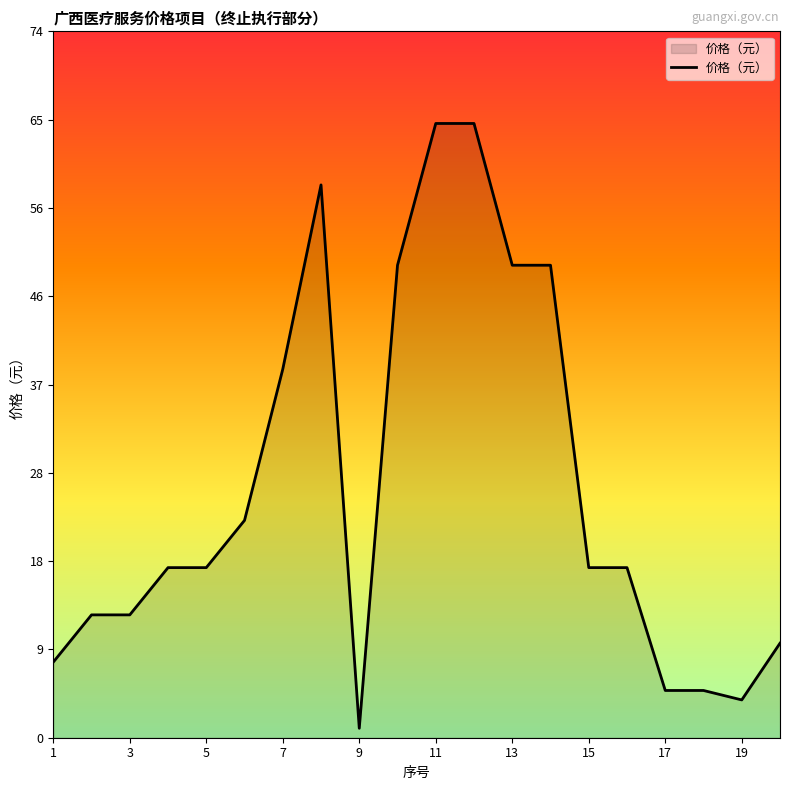

How many interior local peaks (higher than both neighbors) does the data have?

1